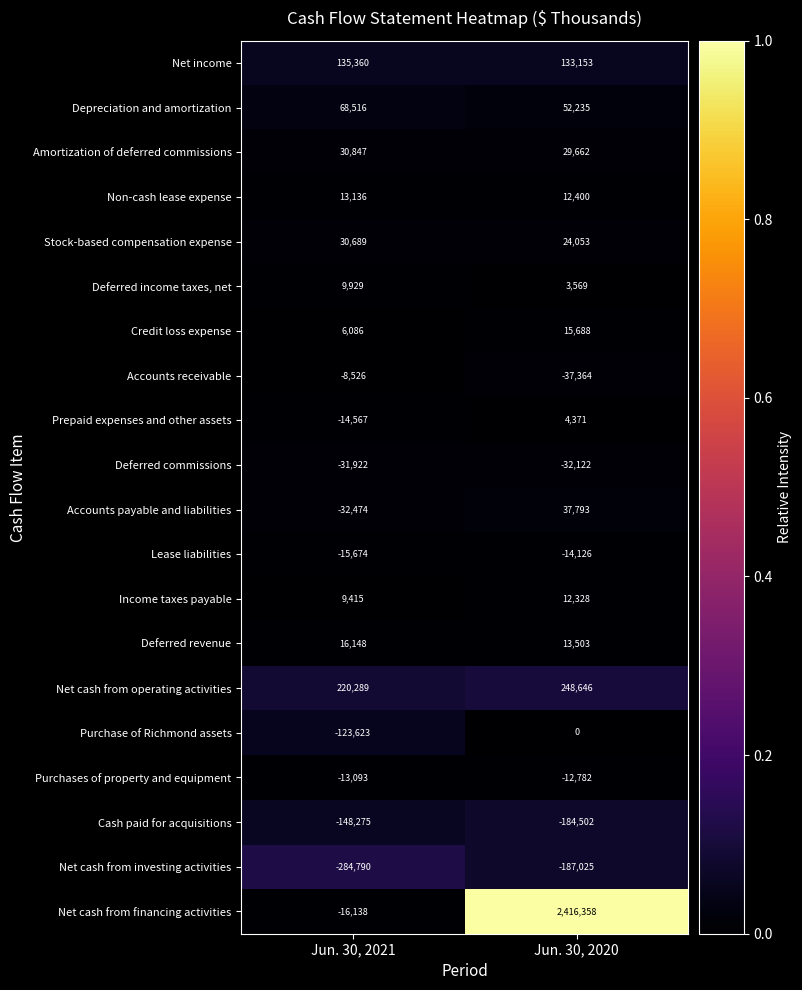

Which series has the largest total across all categories?

Net cash from financing activities